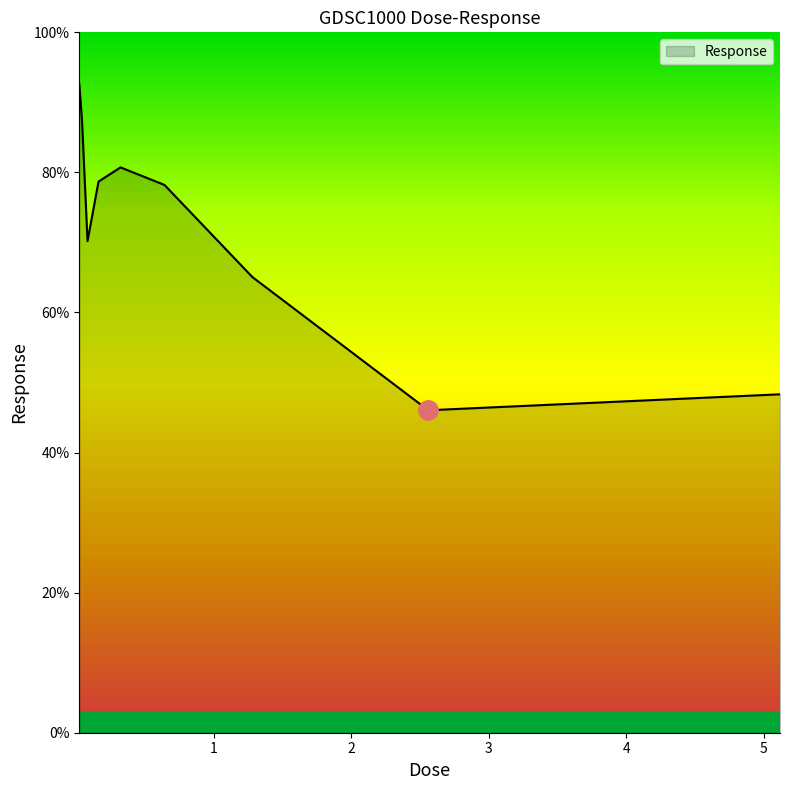

What is the difference between the maximum and minimum values?

46.6